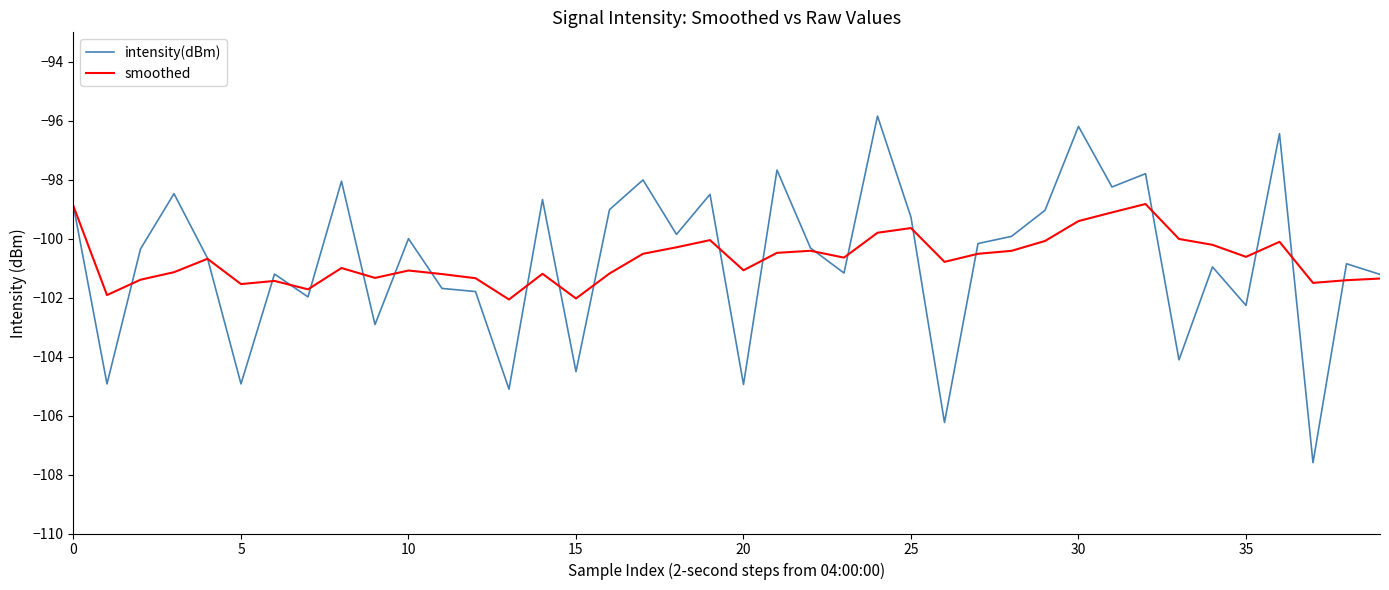

What is the maximum value for intensity(dBm)?

-95.8